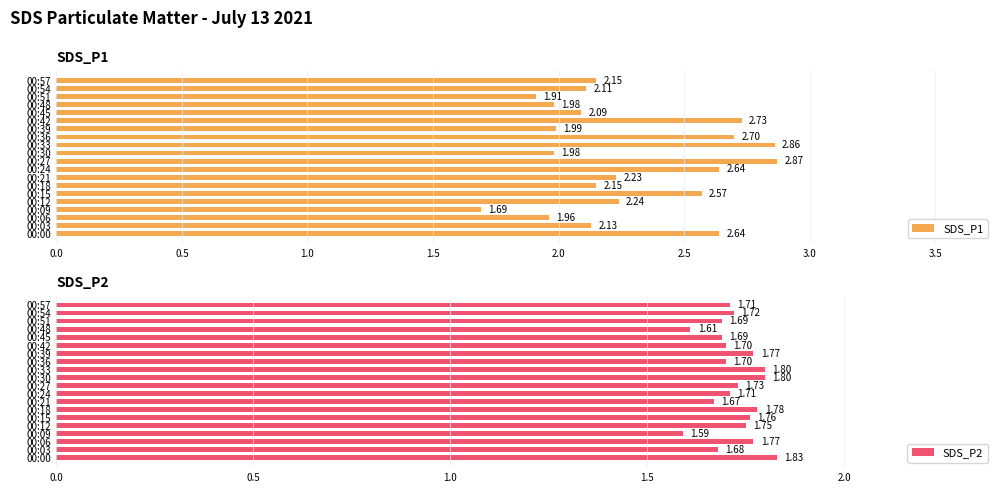

At how many categories does at least one series exceed 2?

14